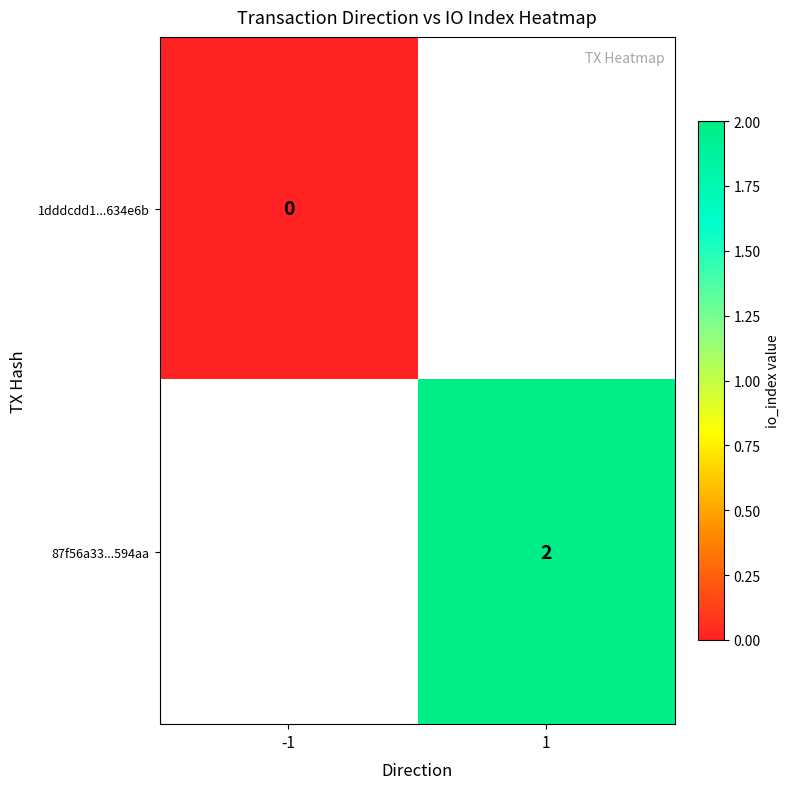

Is the value of 1dddcdd1...634e6b at -1 greater than the value of 87f56a33...594aa at 1?

No